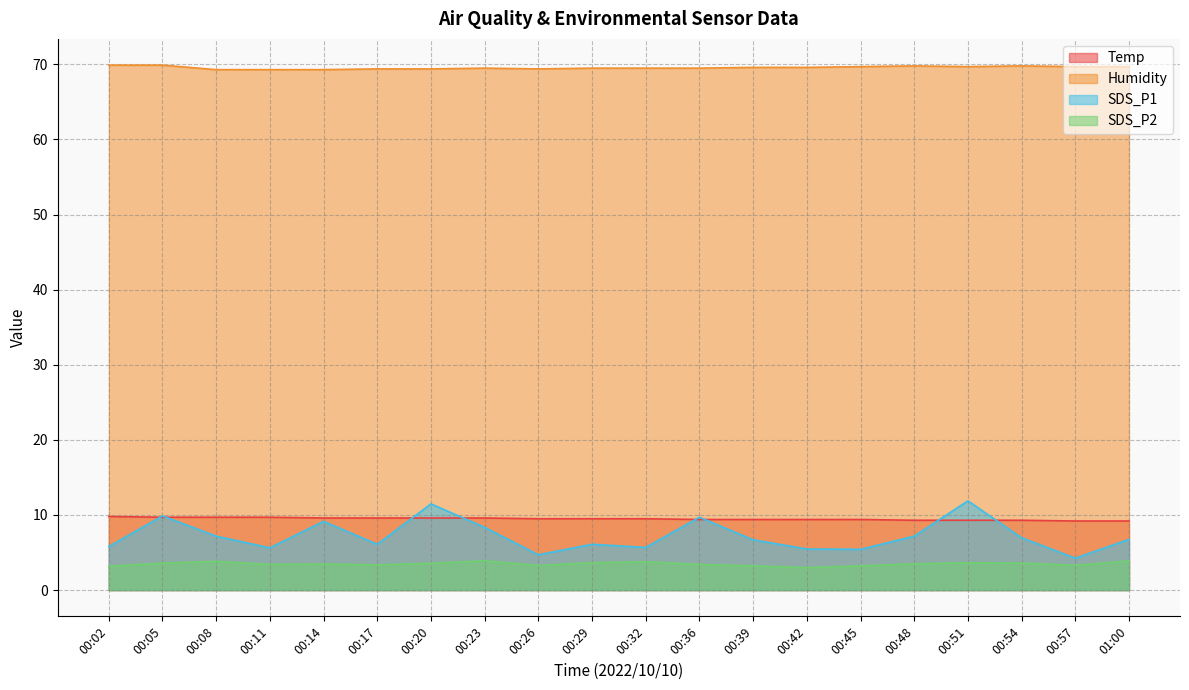

Reading left to right, list all the values displayed in this chart.

Temp: 00:02=9.8	00:05=9.7	00:08=9.7	00:11=9.7	00:14=9.6	00:17=9.6	00:20=9.6	00:23=9.6	00:26=9.5	00:29=9.5	00:32=9.5	00:36=9.4	00:39=9.4	00:42=9.4	00:45=9.4	00:48=9.3	00:51=9.3	00:54=9.3	00:57=9.2	01:00=9.2
Humidity: 00:02=69.9	00:05=69.9	00:08=69.3	00:11=69.3	00:14=69.3	00:17=69.4	00:20=69.4	00:23=69.5	00:26=69.4	00:29=69.5	00:32=69.5	00:36=69.5	00:39=69.6	00:42=69.6	00:45=69.7	00:48=69.8	00:51=69.7	00:54=69.8	00:57=69.7	01:00=69.7
SDS_P1: 00:02=5.8	00:05=9.9	00:08=7.2	00:11=5.6	00:14=9.2	00:17=6.1	00:20=11.5	00:23=8.3	00:26=4.7	00:29=6.1	00:32=5.7	00:36=9.7	00:39=6.7	00:42=5.5	00:45=5.4	00:48=7.2	00:51=11.9	00:54=7.0	00:57=4.2	01:00=6.8
SDS_P2: 00:02=3.2	00:05=3.6	00:08=3.8	00:11=3.4	00:14=3.5	00:17=3.4	00:20=3.6	00:23=3.9	00:26=3.3	00:29=3.6	00:32=3.8	00:36=3.4	00:39=3.2	00:42=3.0	00:45=3.2	00:48=3.5	00:51=3.6	00:54=3.6	00:57=3.3	01:00=3.9